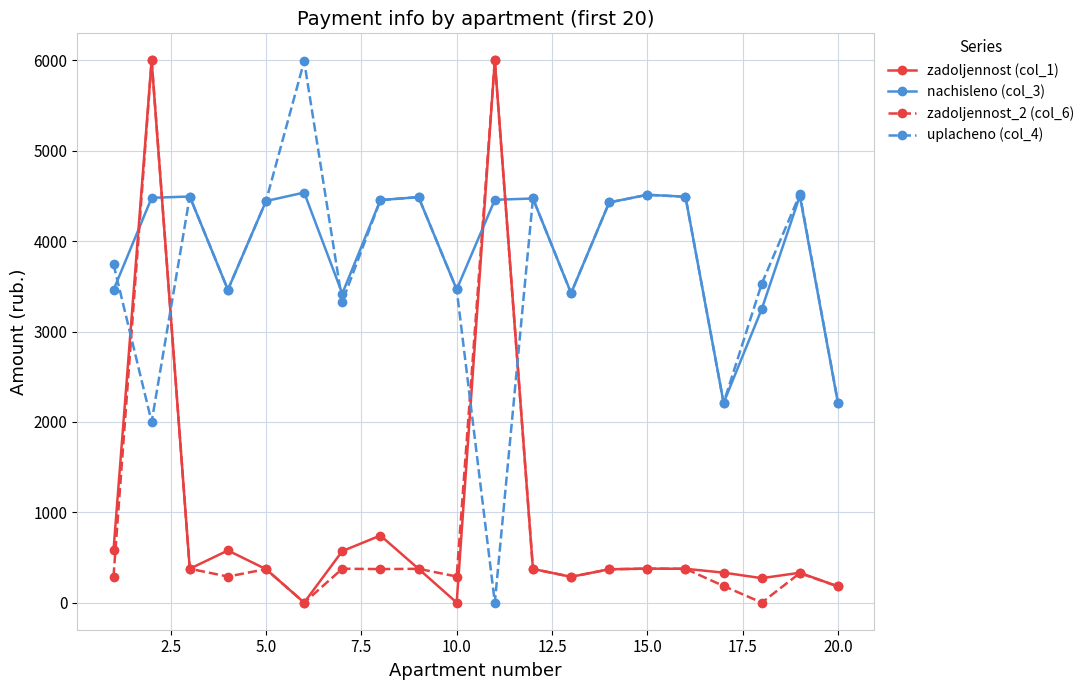

What is the value of the uplacheno (col_4) point at the 13th from the left?

3424.9